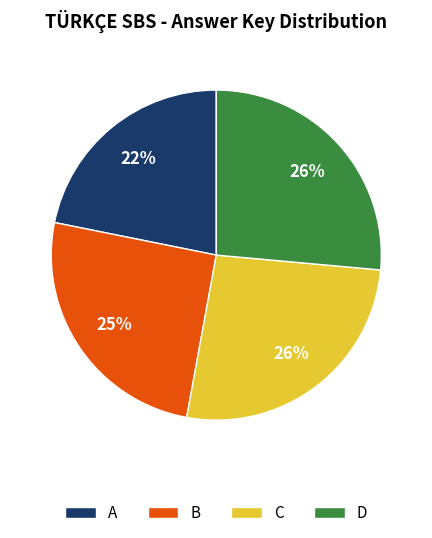

Approximately how many times larger is the value at B compared to D?

1.0